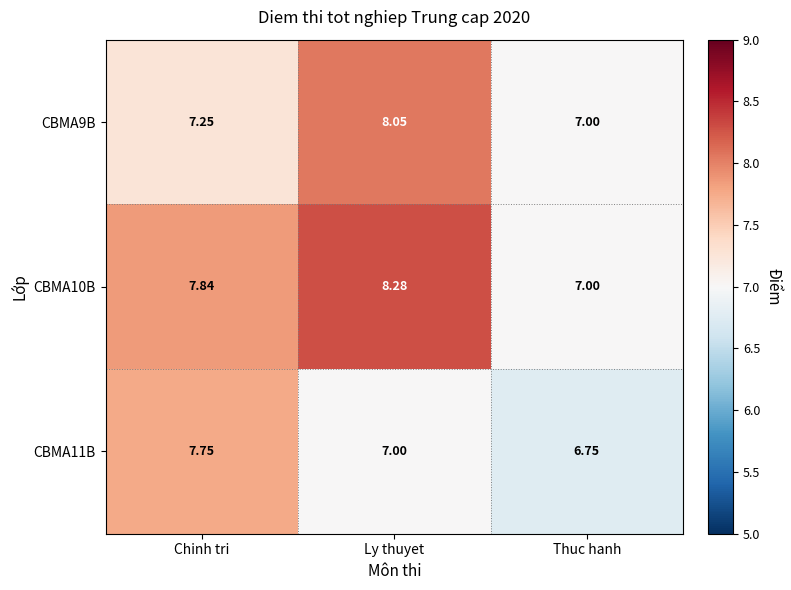

List the labels in order of CBMA10B value, smallest first.

Thuc hanh, Chinh tri, Ly thuyet